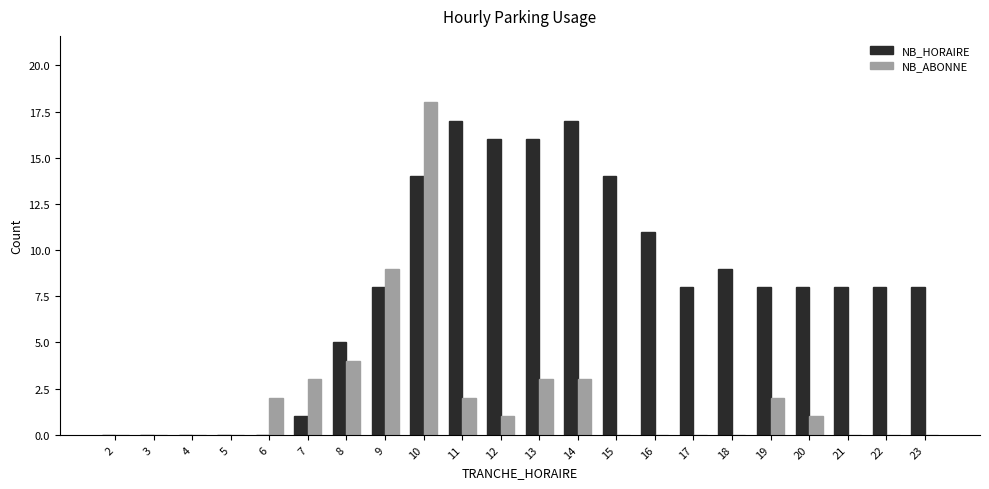

What is the greatest value displayed?

18